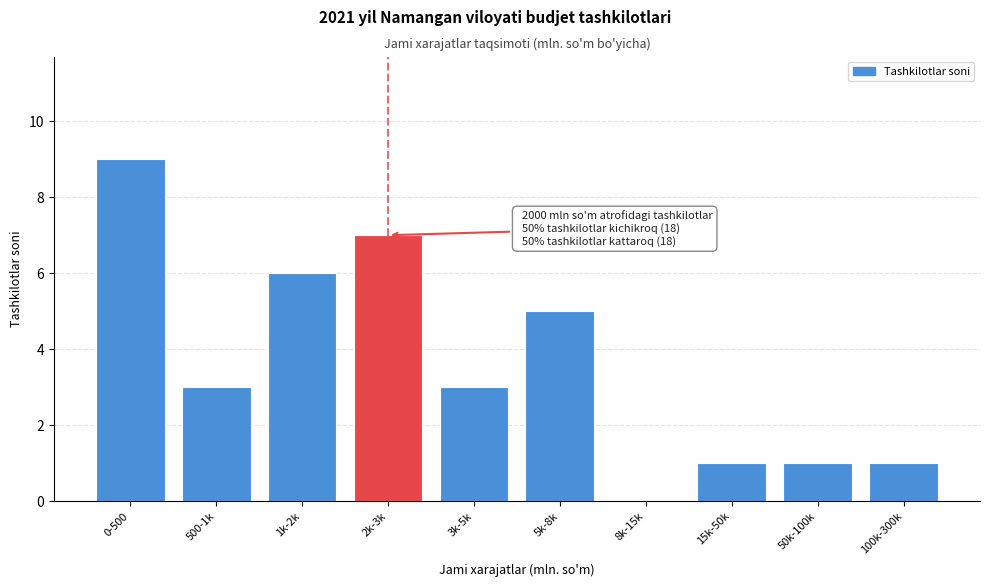

Reading left to right, list all the values displayed in this chart.

0-500=9	500-1k=3	1k-2k=6	2k-3k=7	3k-5k=3	5k-8k=5	8k-15k=0	15k-50k=1	50k-100k=1	100k-300k=1